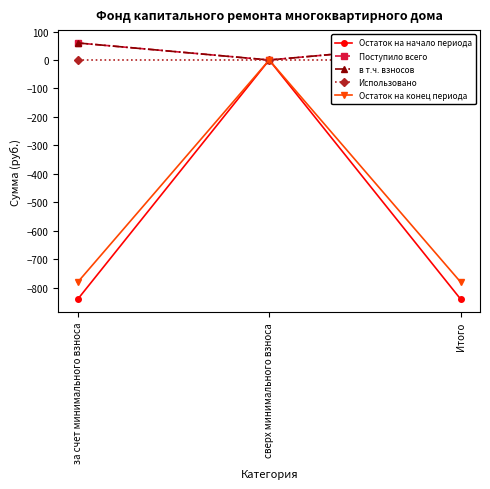

Count the number of categories in the chart.

3